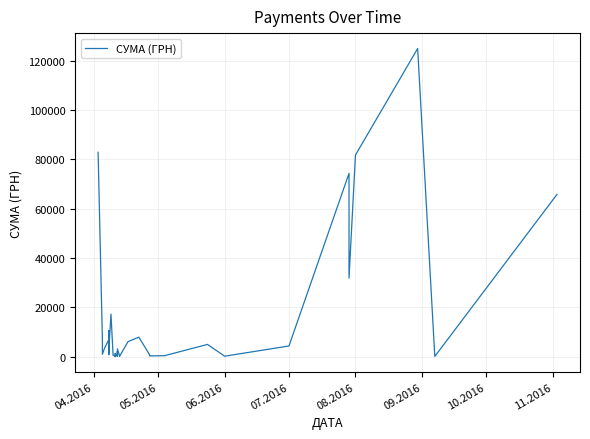

How many data points are less than 2493?

20